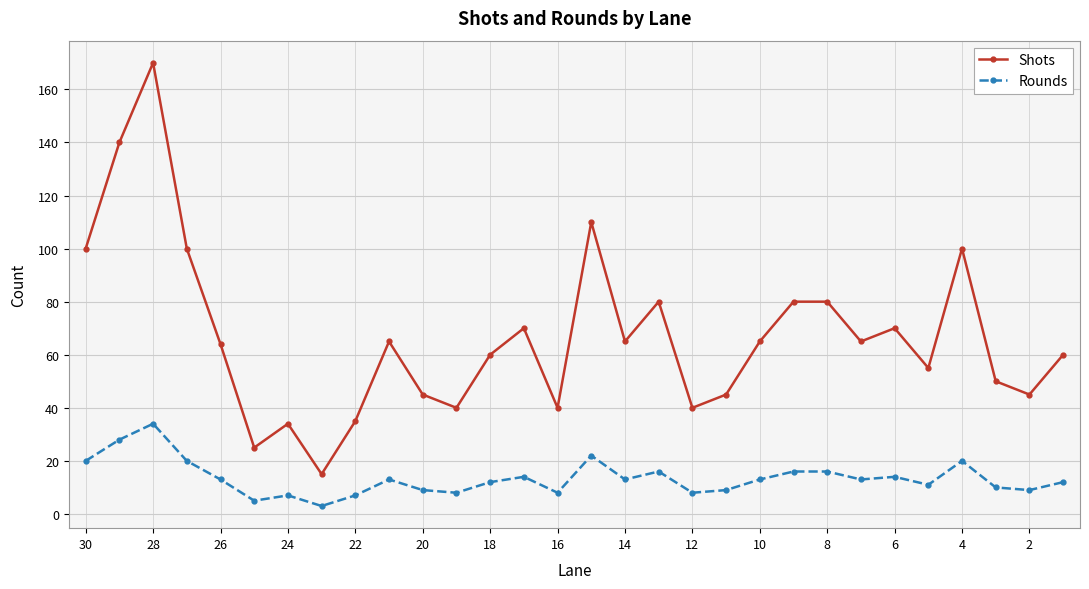

What are all the series names shown in the legend?

Shots, Rounds